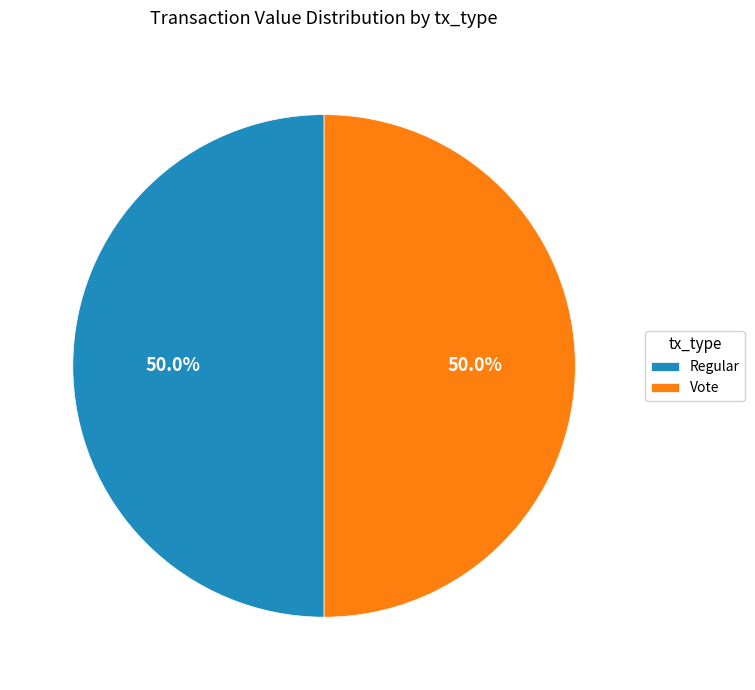

How many slices are in this pie chart?

2